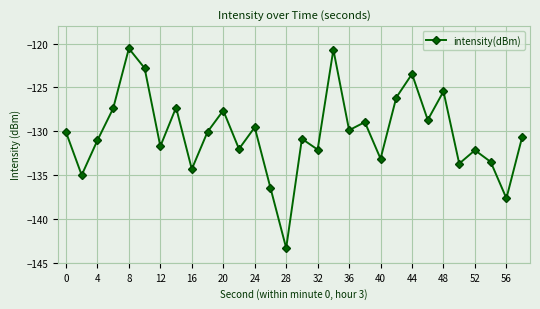

What is the value of the 19th point from the left?

-129.9